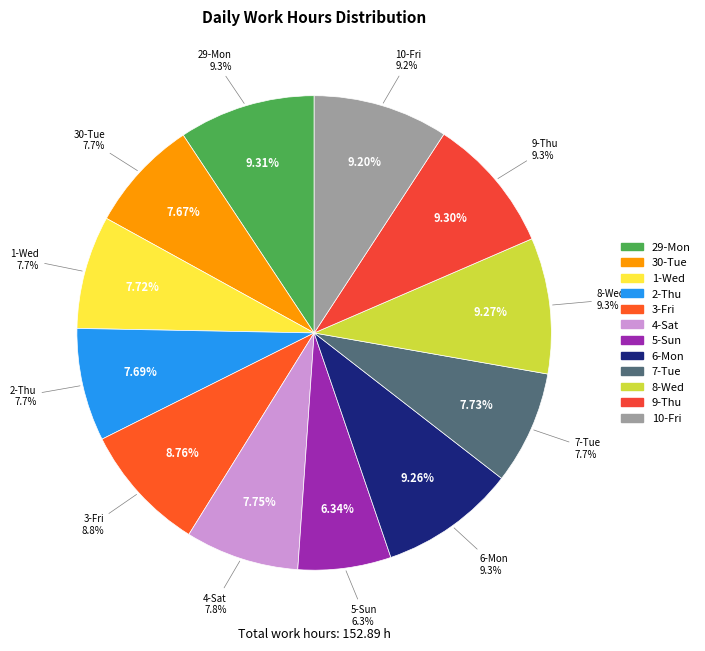

Which slice is the smallest?

5-Sun